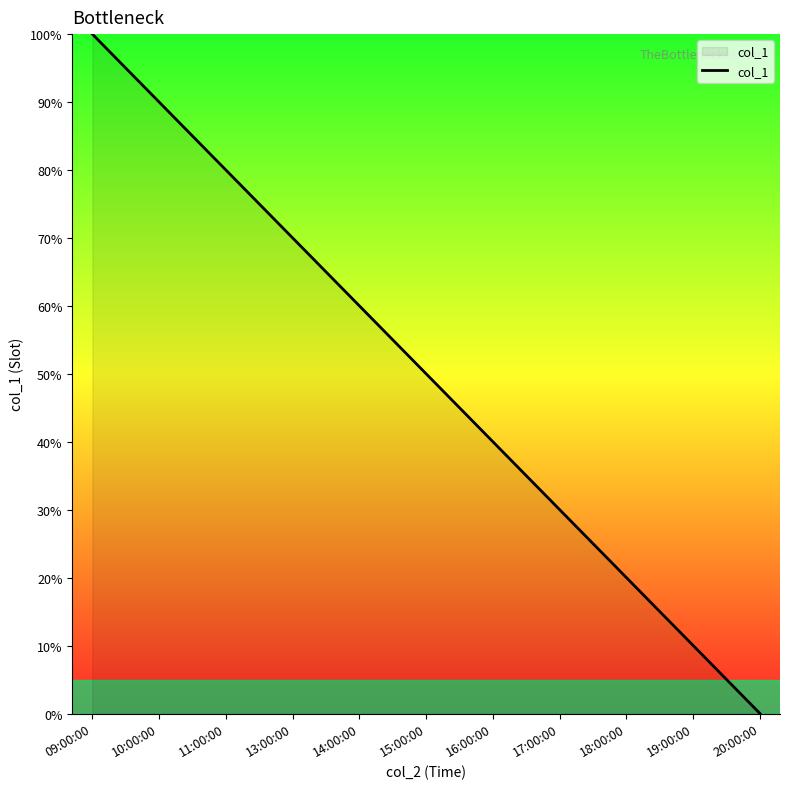

Rank the categories by value from lowest to highest.

20:00:00, 19:00:00, 18:00:00, 17:00:00, 16:00:00, 15:00:00, 14:00:00, 13:00:00, 11:00:00, 10:00:00, 09:00:00